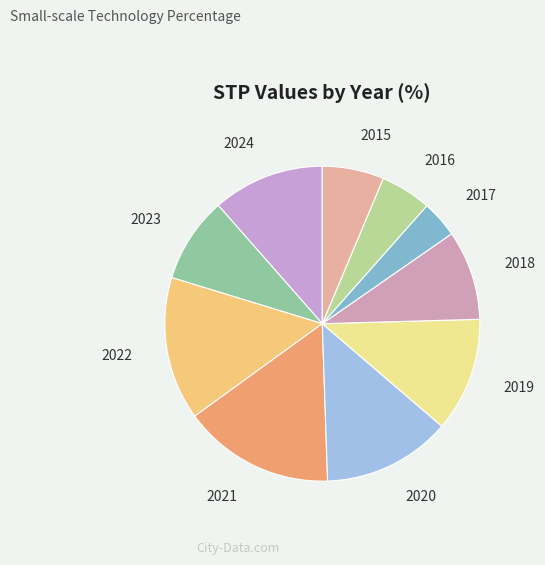

How many slices are in this pie chart?

10